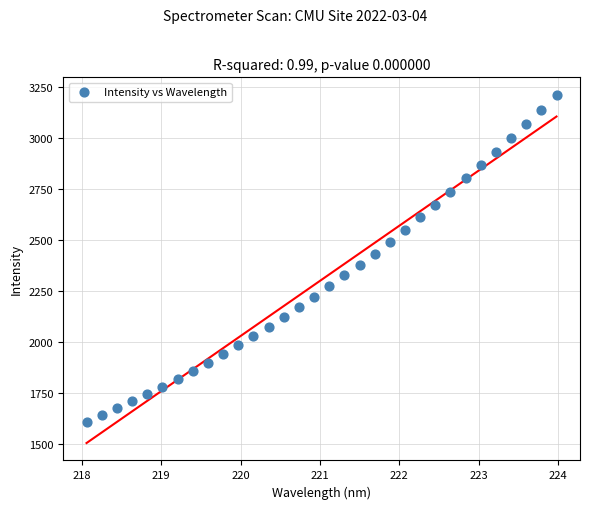

What is the range of X values (max minus min)?

5.9